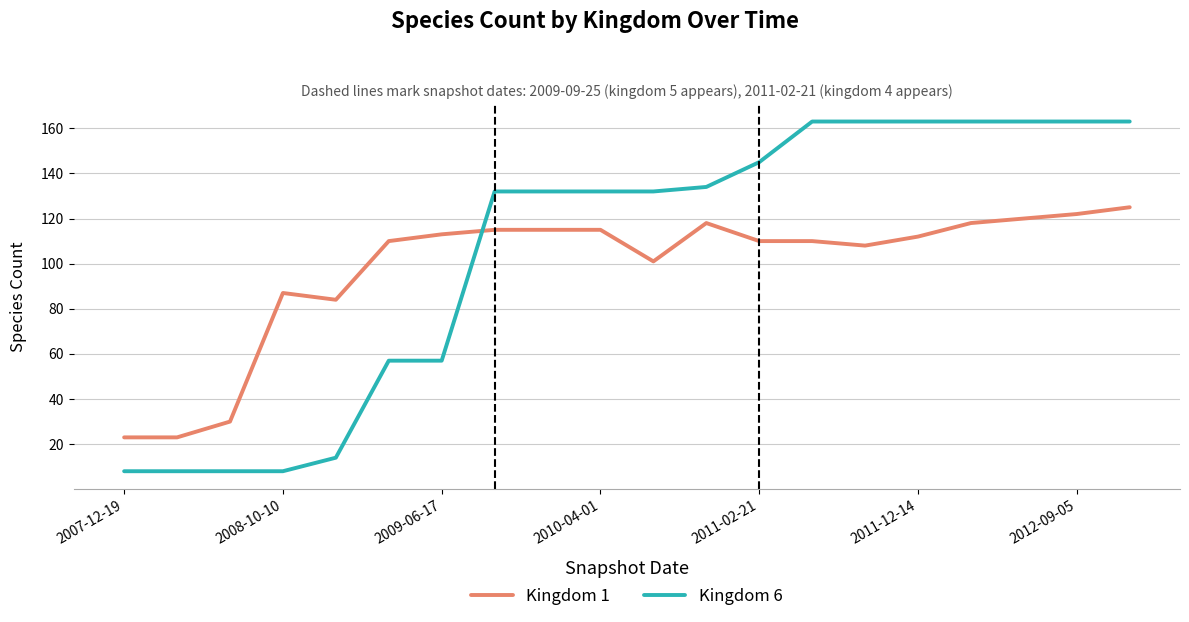

Which series has the largest range (max minus min)?

Kingdom 6